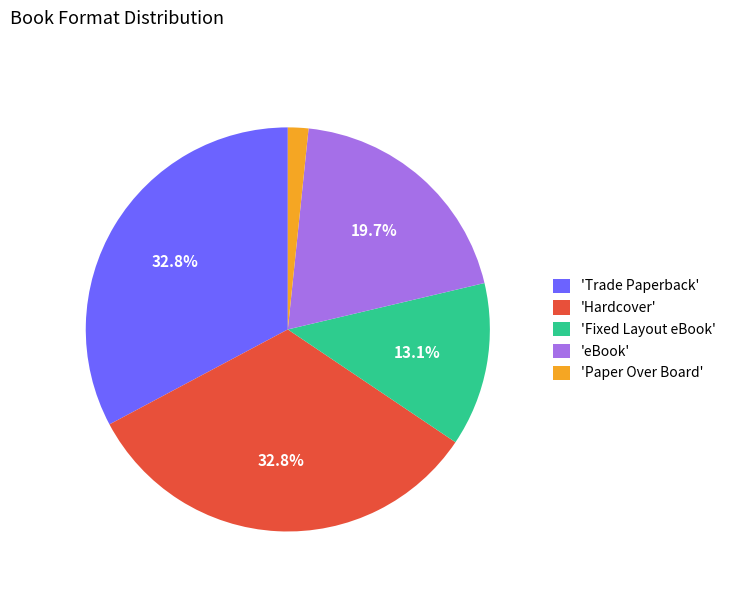

How many segments does this pie chart have?

5